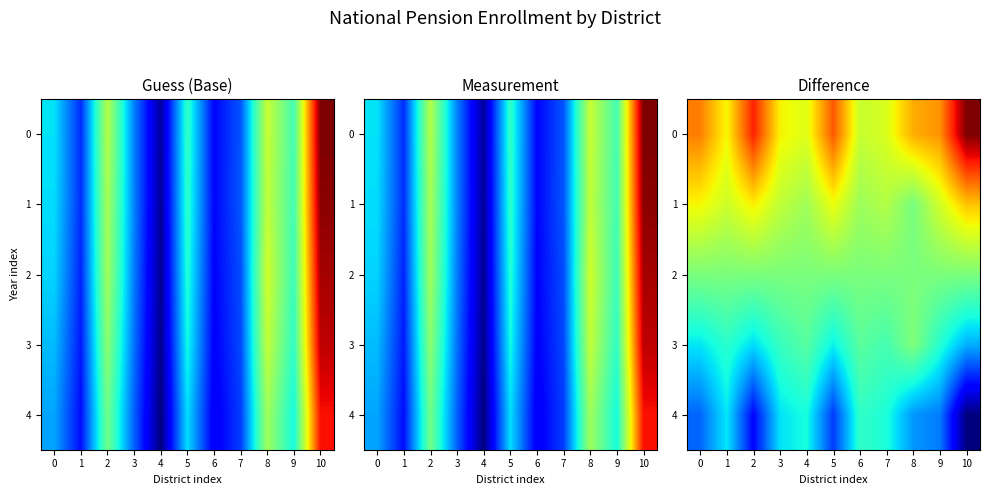

How many categories are shown in the chart?

11